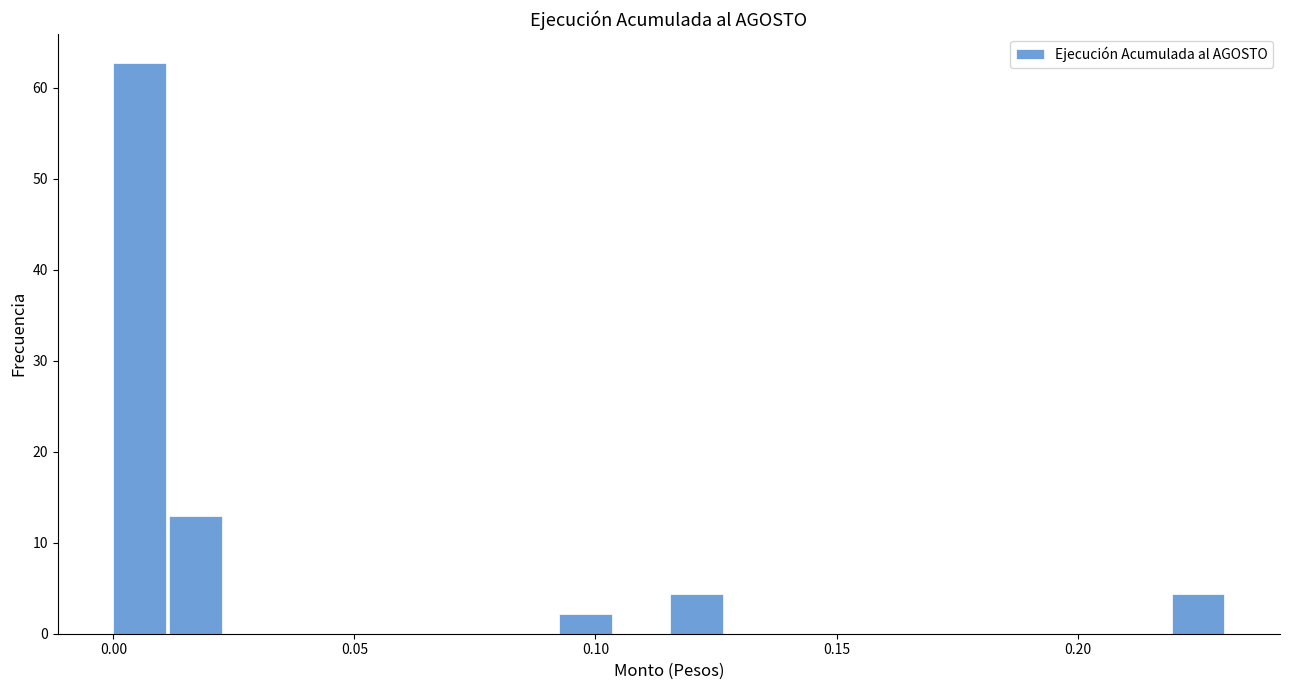

Around what value on the x-axis is the tallest bar? Give the approximate position of its centre, as read against the axis.

0.005